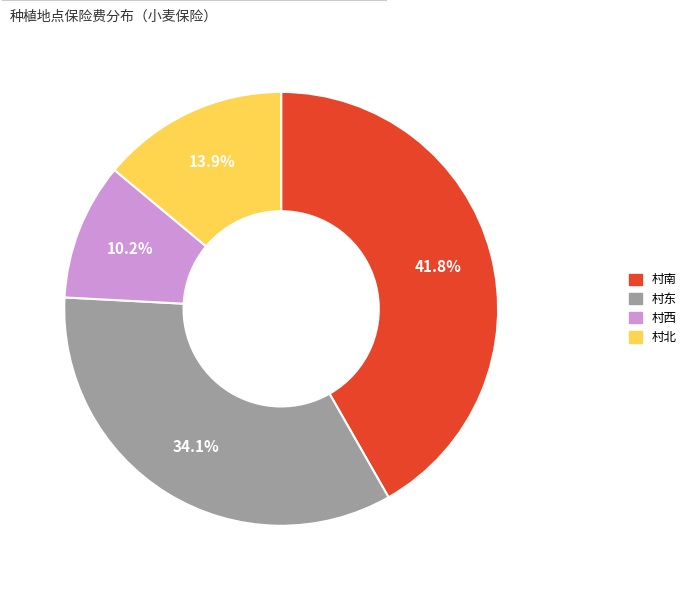

Which has a higher value, 村东 or 村南?

村南